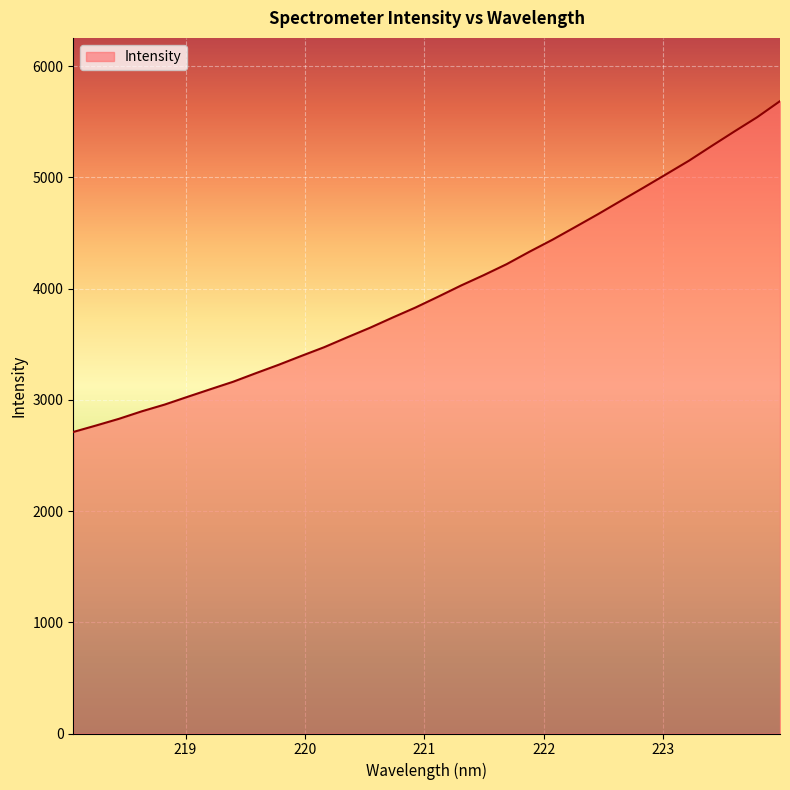

What is the difference between the second highest and second lowest values?

2772.6